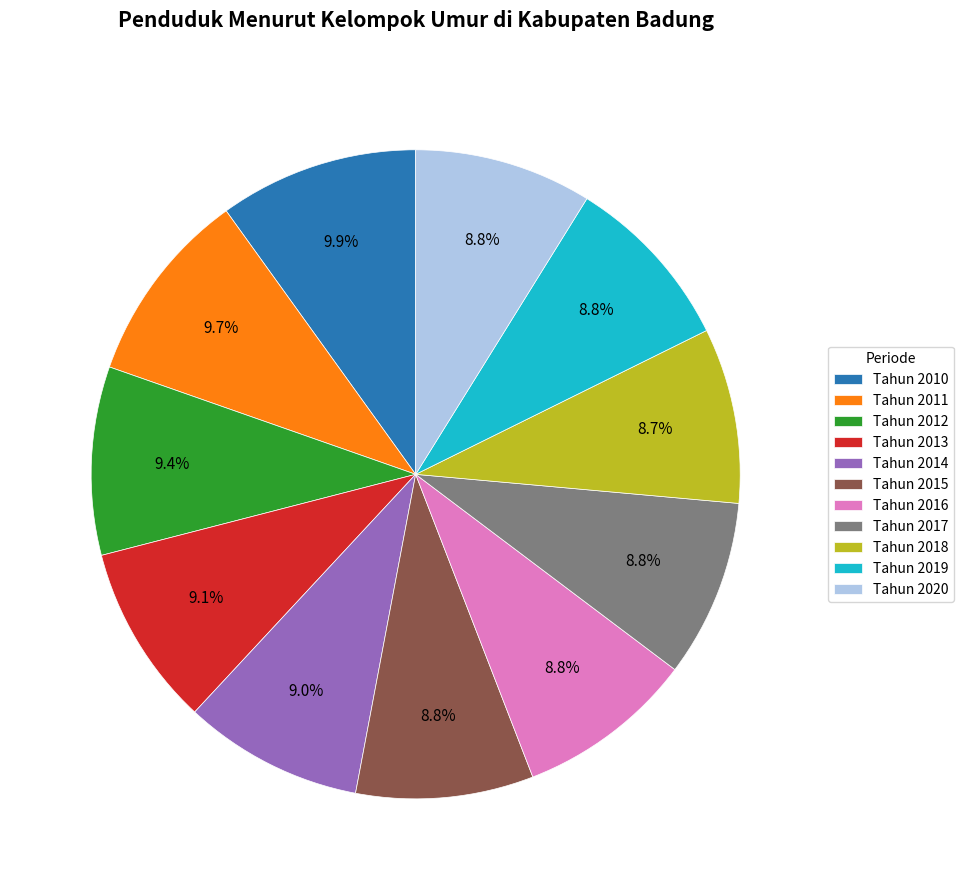

Is the sum of Tahun 2010 and Tahun 2016 greater than half?

No